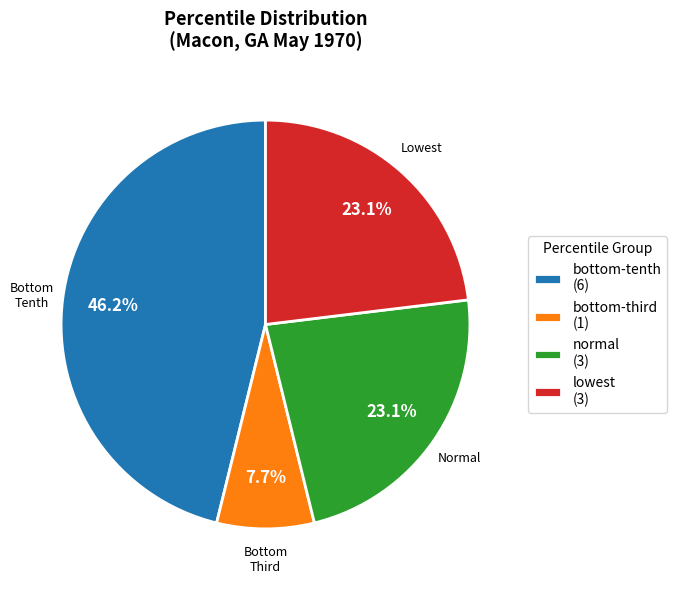

Is there any slice that represents more than half of the pie?

No